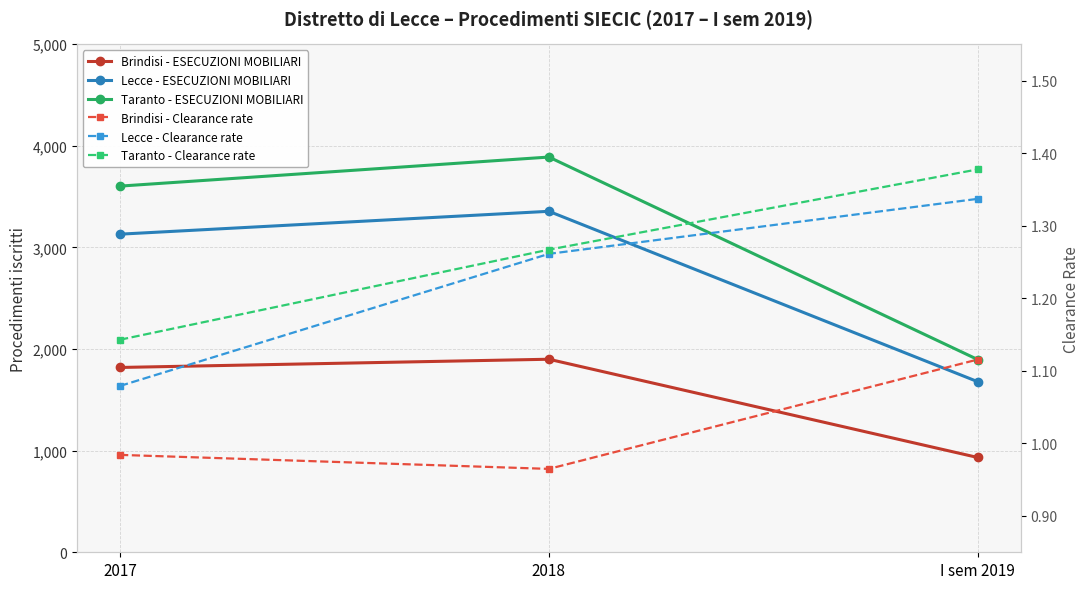

Which label corresponds to the smallest value in the chart?

2018